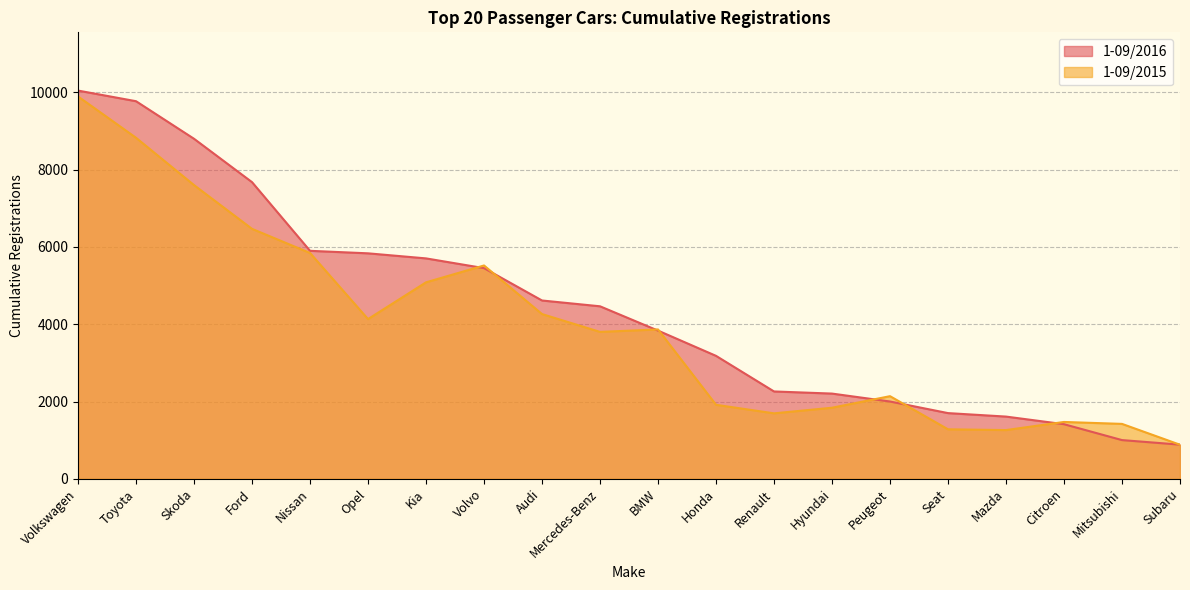

Reading left to right, what are all the values shown in this chart?

1-09/2016: Volkswagen=10044	Toyota=9769	Skoda=8797	Ford=7675	Nissan=5899	Opel=5834	Kia=5703	Volvo=5451	Audi=4614	Mercedes-Benz=4464	BMW=3835	Honda=3182	Renault=2261	Hyundai=2206	Peugeot=2001	Seat=1701	Mazda=1611	Citroen=1414	Mitsubishi=1003	Subaru=885
1-09/2015: Volkswagen=9892	Toyota=8823	Skoda=7599	Ford=6467	Nissan=5843	Opel=4133	Kia=5084	Volvo=5520	Audi=4263	Mercedes-Benz=3802	BMW=3865	Honda=1916	Renault=1695	Hyundai=1840	Peugeot=2139	Seat=1282	Mazda=1262	Citroen=1472	Mitsubishi=1422	Subaru=883